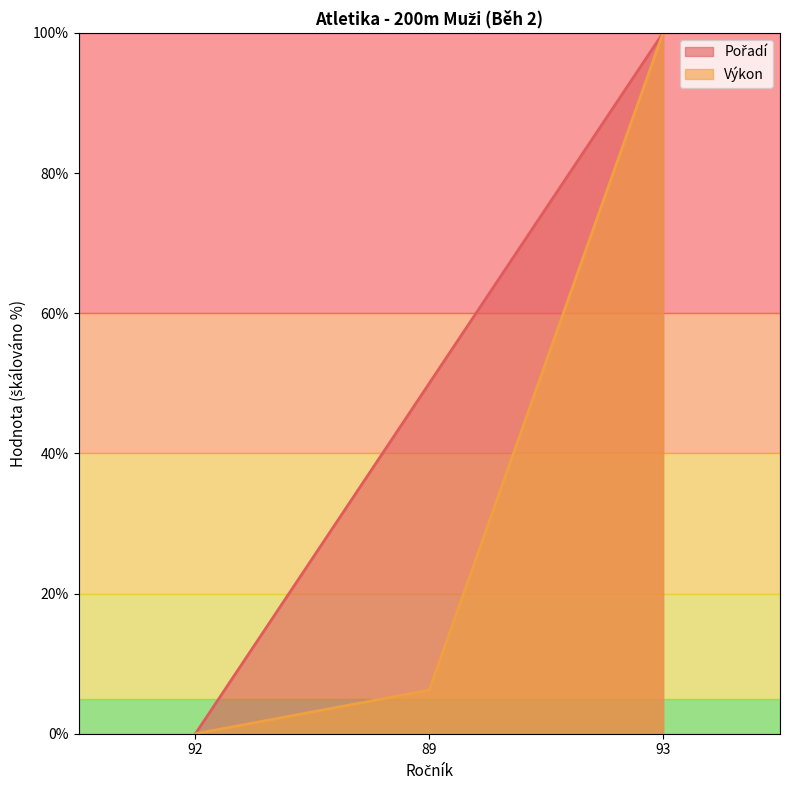

What are all the series names shown in the legend?

Pořadí, Výkon